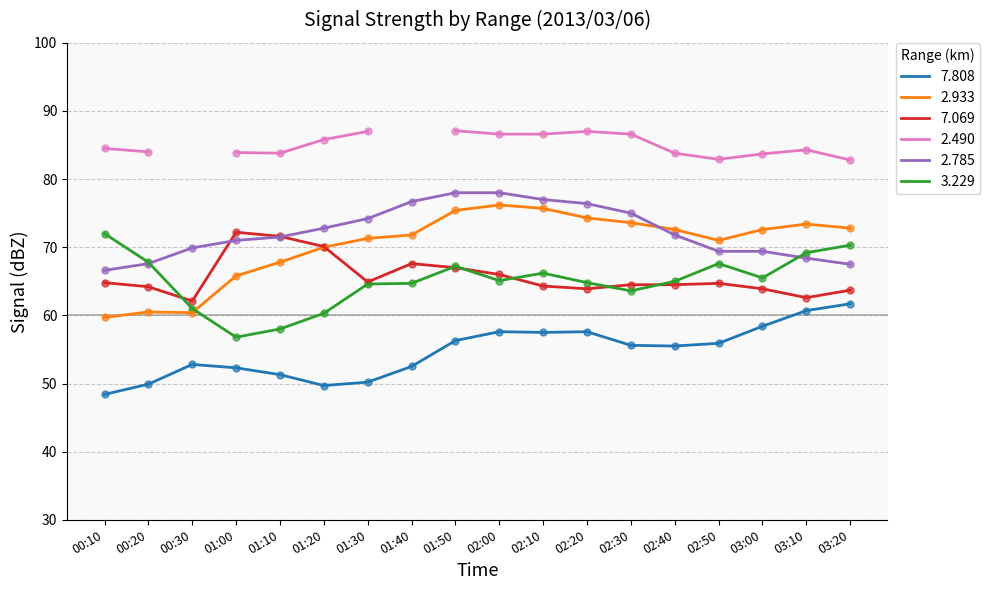

Which series has the largest Y range (max minus min)?

2.933